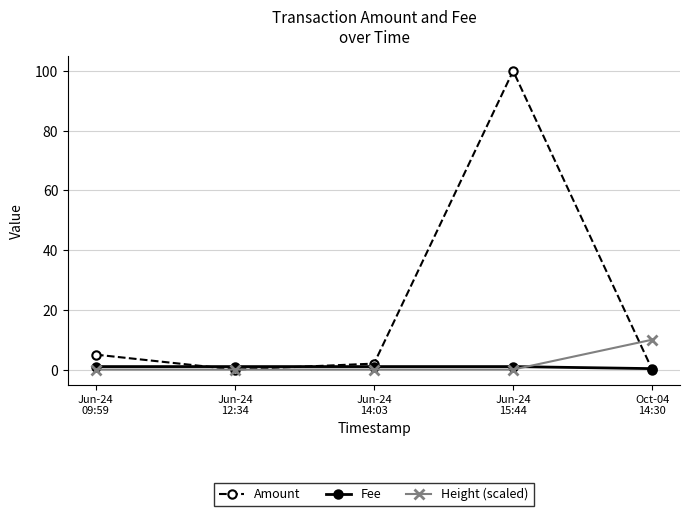

Where is the first local minimum for Amount?

Jun-24
12:34